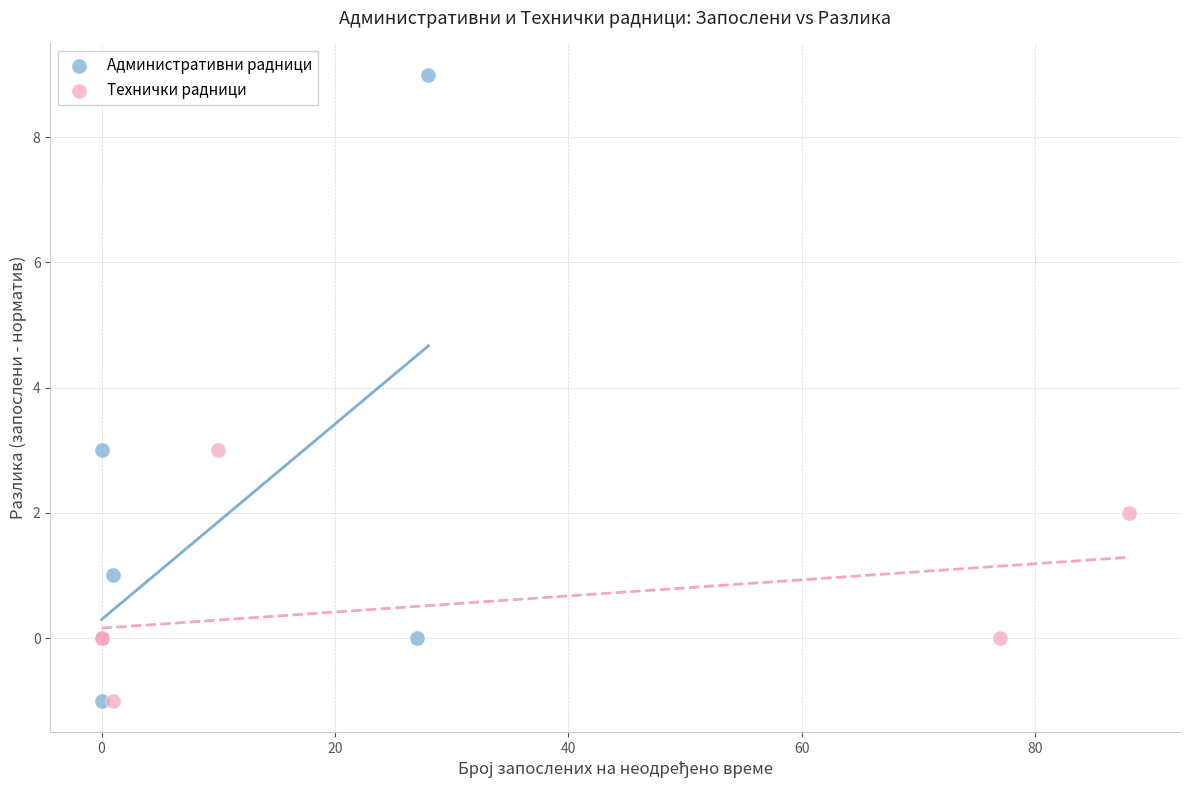

Which series has the widest spread of Y values?

Административни радници